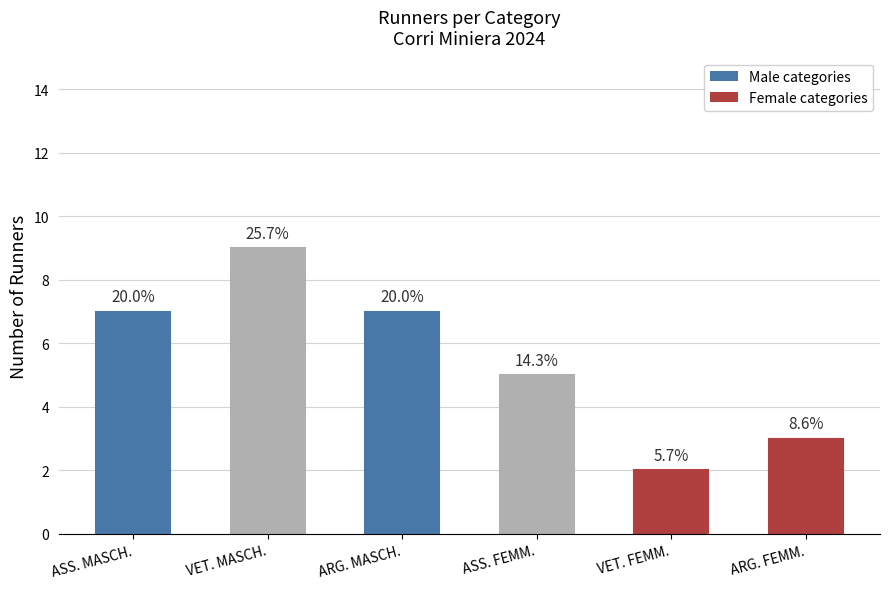

Rank the categories by value from highest to lowest.

VET. MASCH., ASS. MASCH., ARG. MASCH., ASS. FEMM., ARG. FEMM., VET. FEMM.